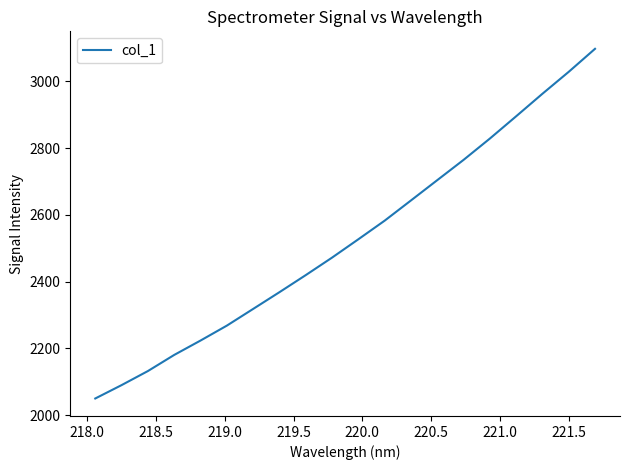

Count the number of categories in the chart.

20